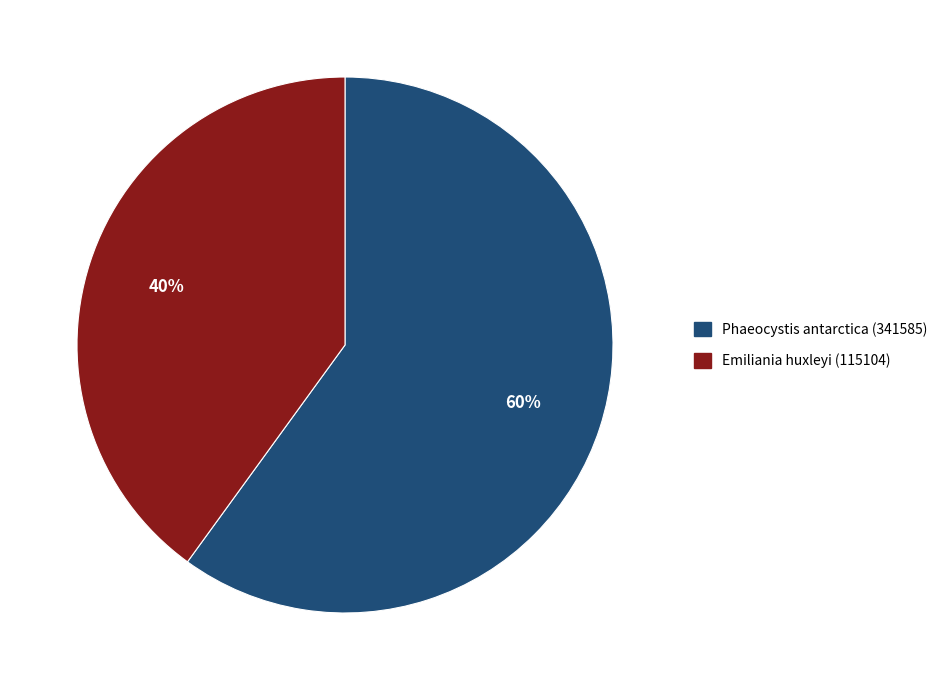

To the nearest percent, what is the difference between the largest and smallest slice percentages?

20%